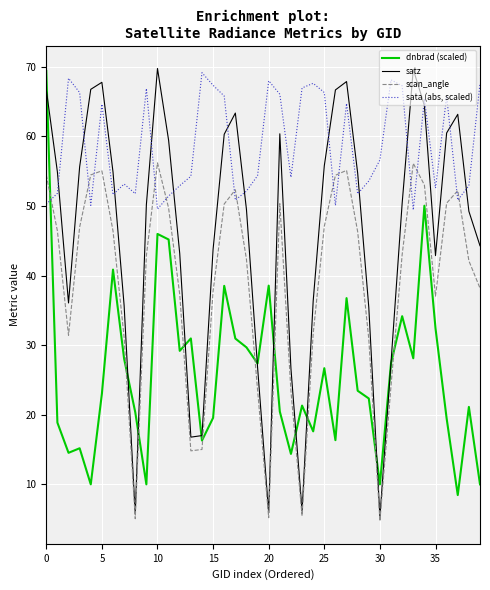

List the series in order of their overall mean, highest first.

sata (abs, scaled), satz, scan_angle, dnbrad (scaled)